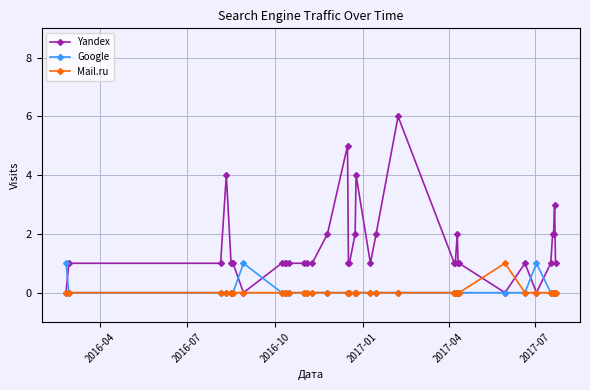

What is the maximum value shown in the chart?

6